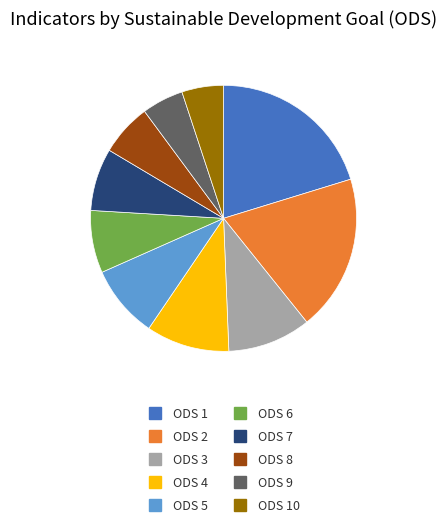

Does any single category account for the majority?

No